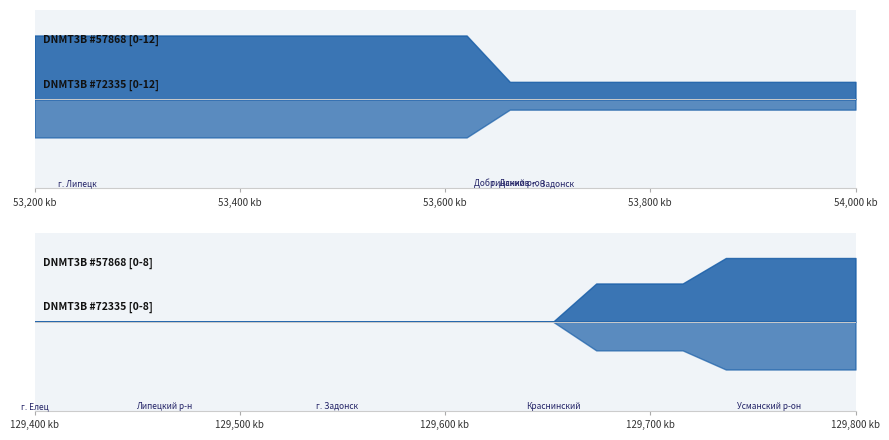

What is the maximum value for Липецкий р-н?

6